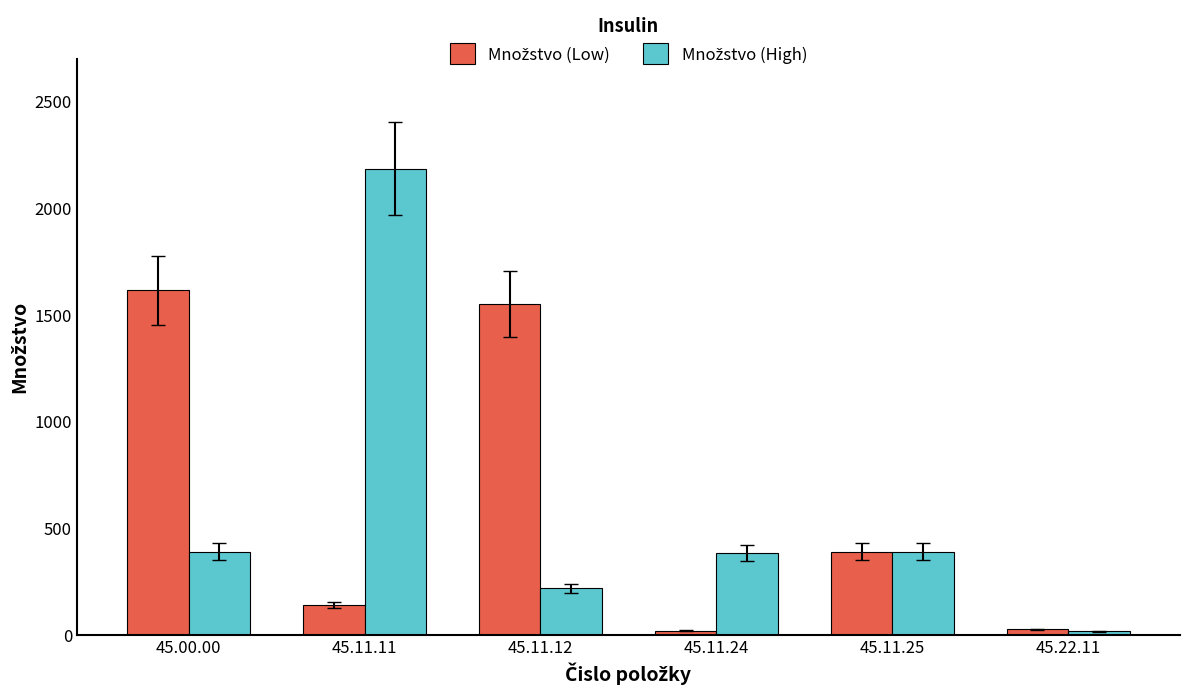

What is the difference between the highest and lowest values at 45.00.00?

1224.7